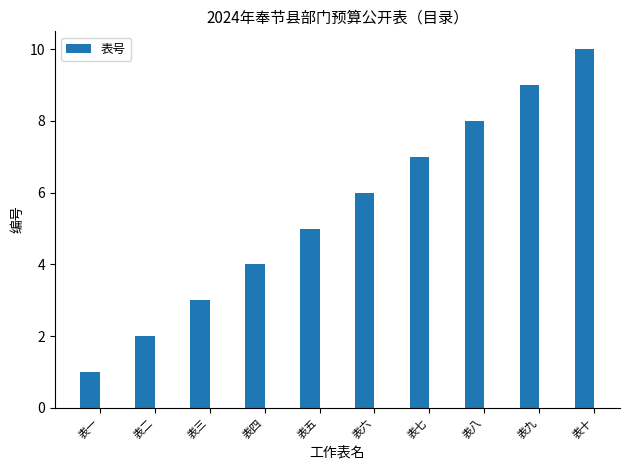

What is the label of the 4th bar from the right?

表七